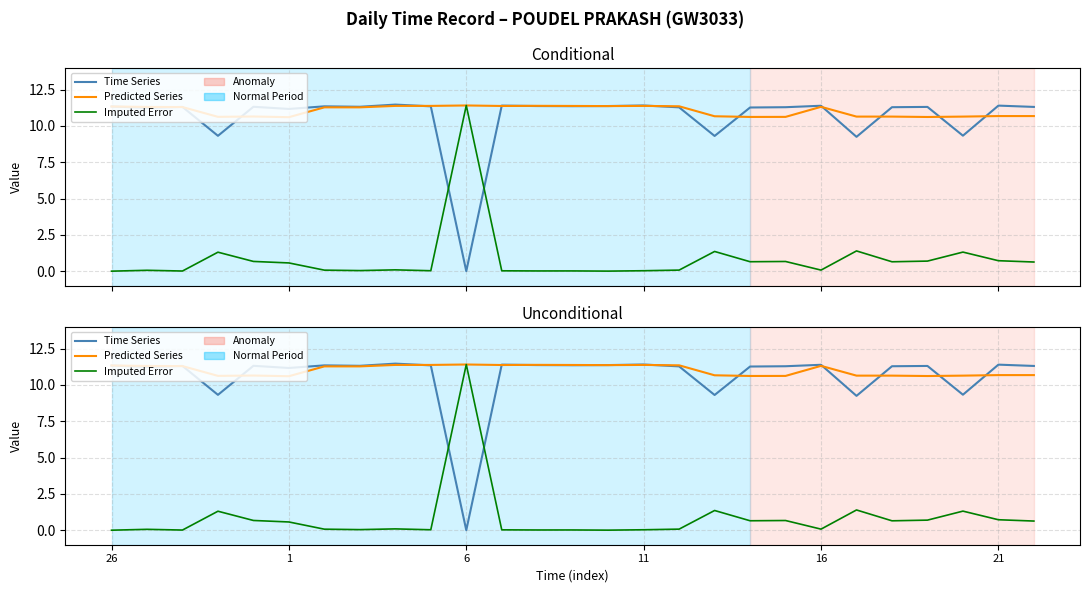

How many data points in Predicted Series are less than 11?

12